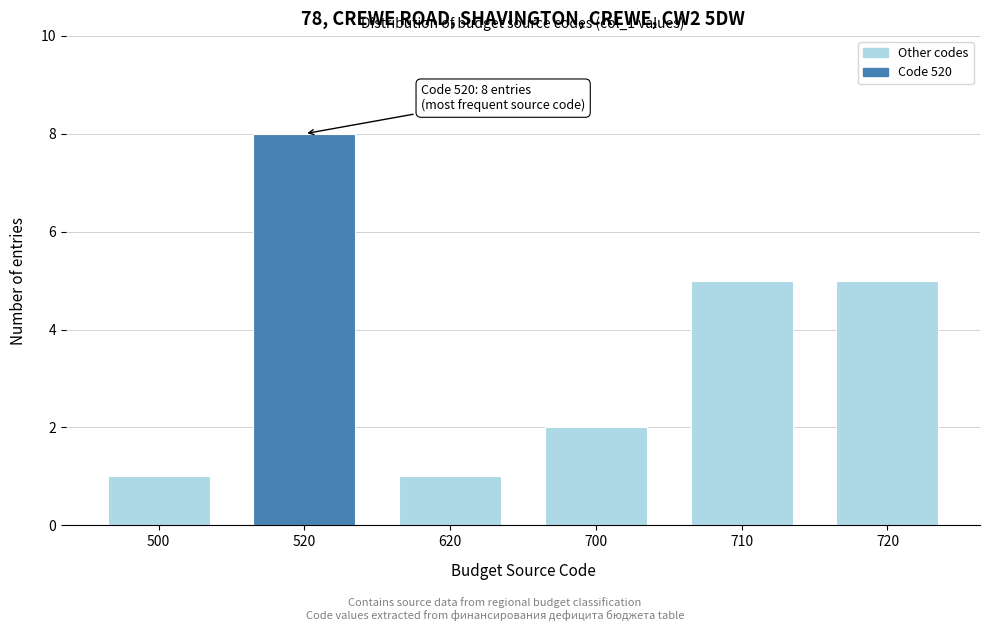

Reading left to right, what are all the values shown in this chart?

1	8	1	2	5	5